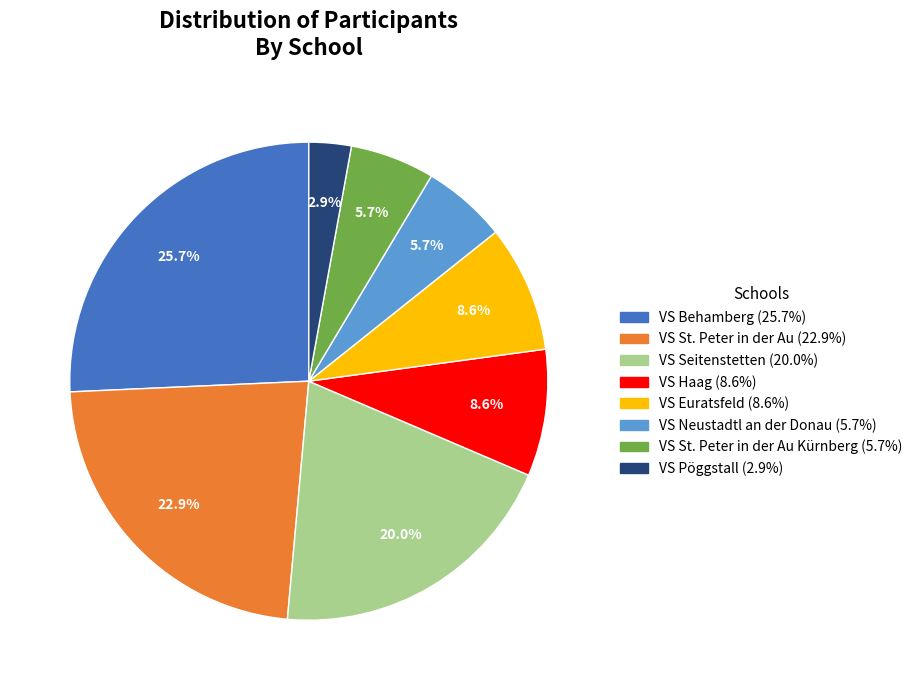

Is there any slice that represents more than half of the pie?

No